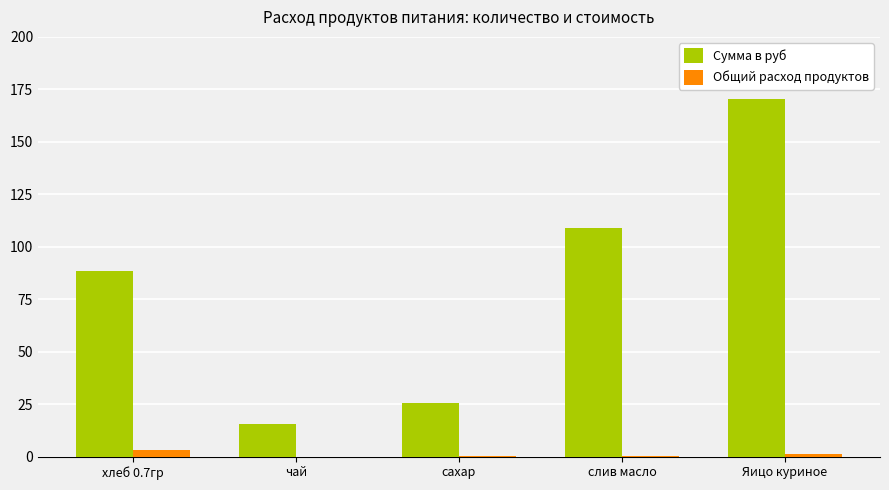

What is the sum of all Сумма в руб values?

409.0